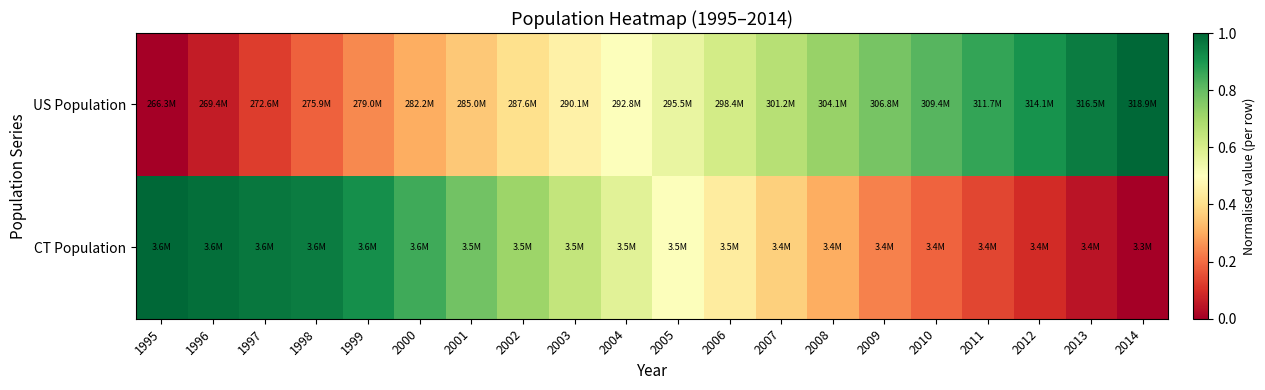

List the series in order of their overall mean, highest first.

CT Population, US Population